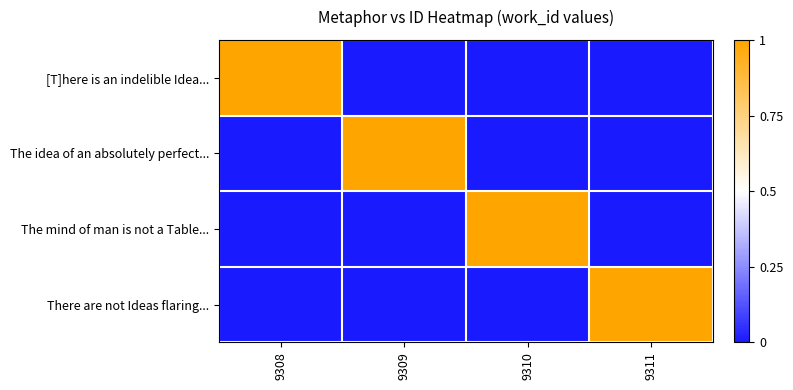

Which category has the lowest value across all series?

9309